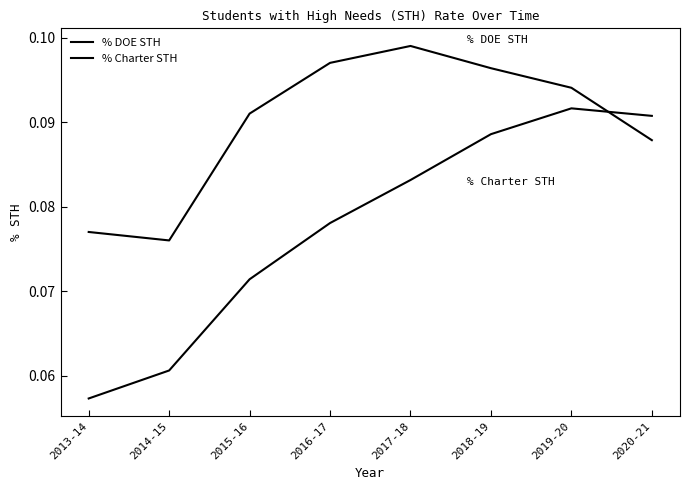

Does the chart have visible grid lines?

No